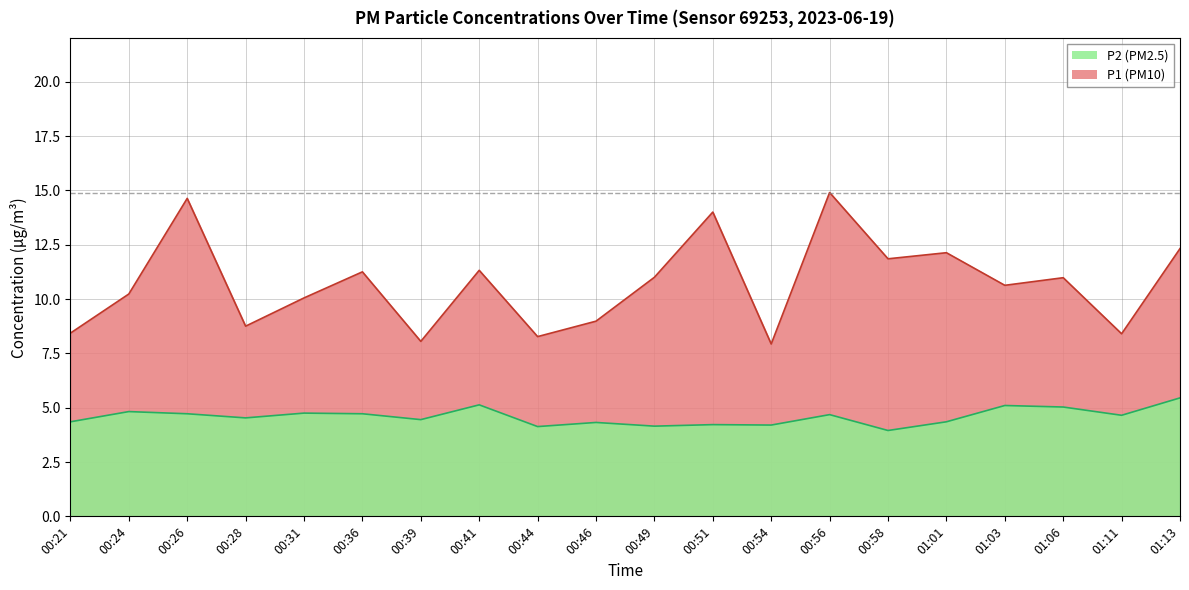

Is the value of P2 at 00:21 greater than the value of P1 at 00:21?

No